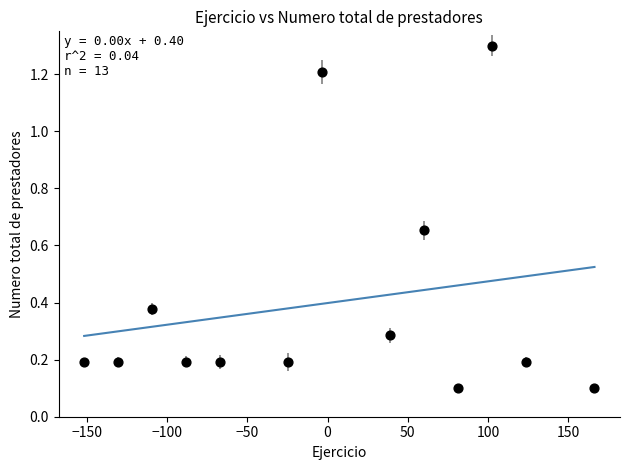

What is the range of Y values (max minus min)?

1.2